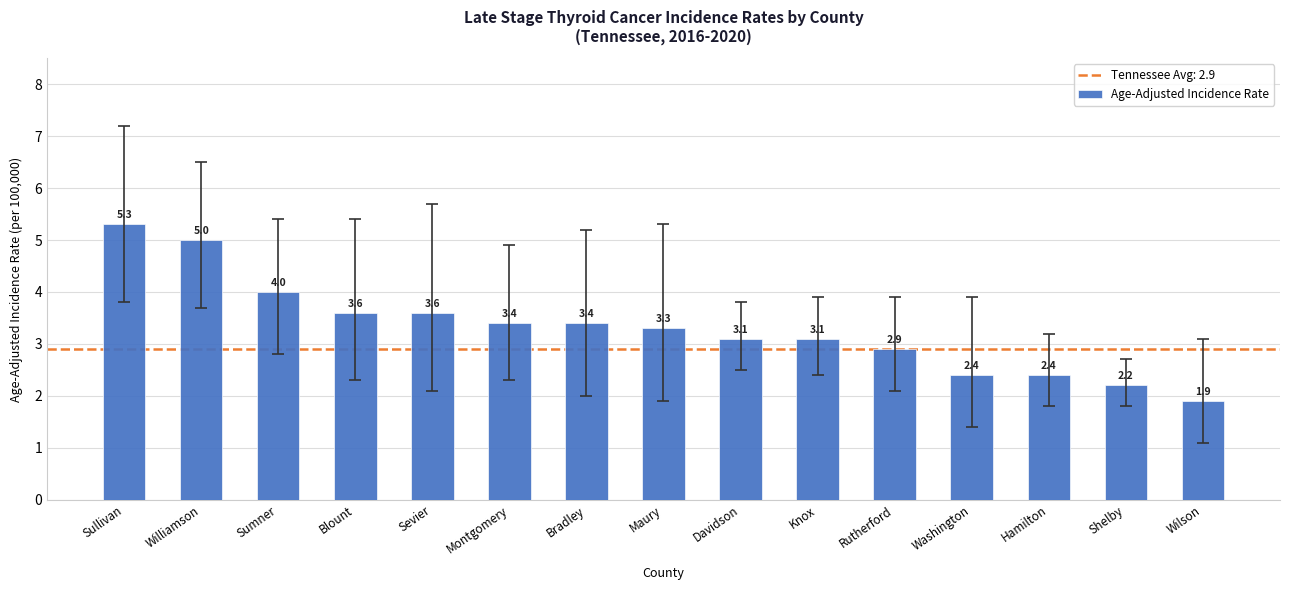

Which has a higher value, Maury or Washington?

Maury